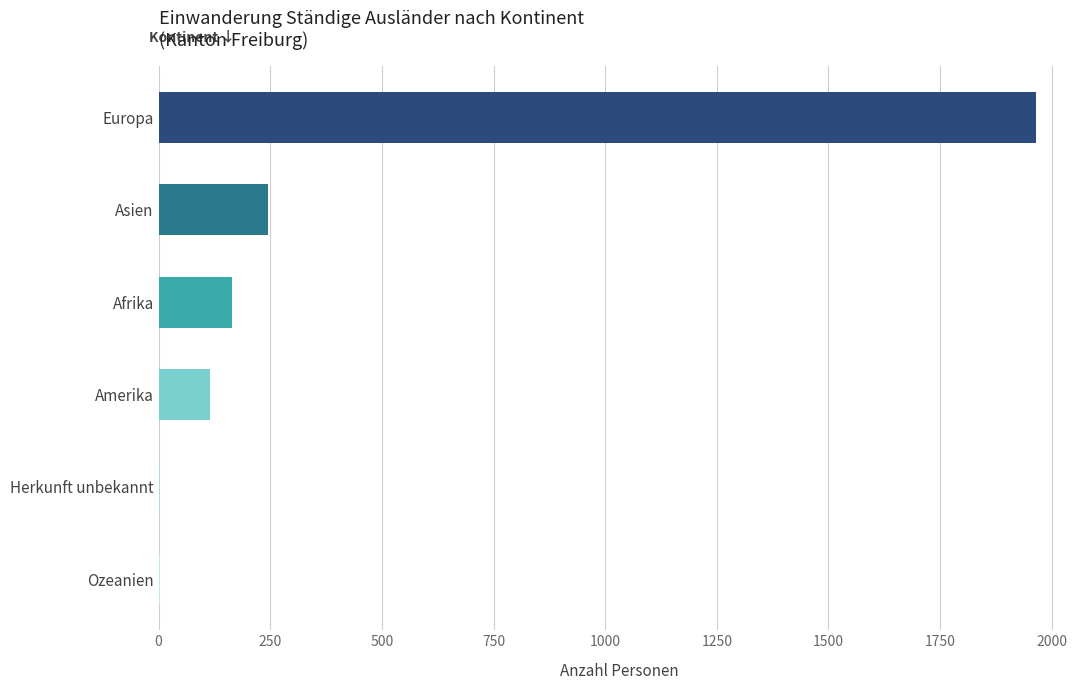

True or false: the data shows 1965 at Europa.

True